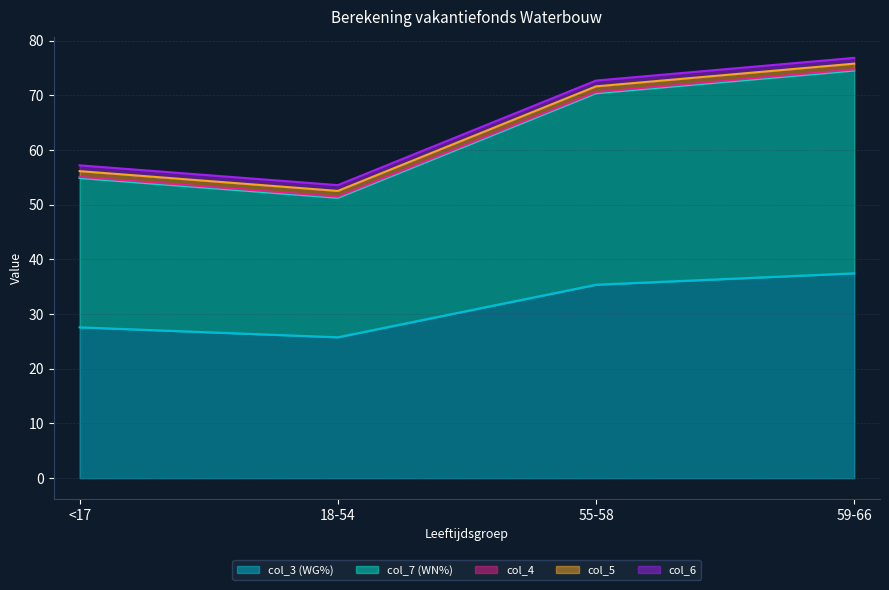

Which series has the widest spread of values?

col_3 (WG%)